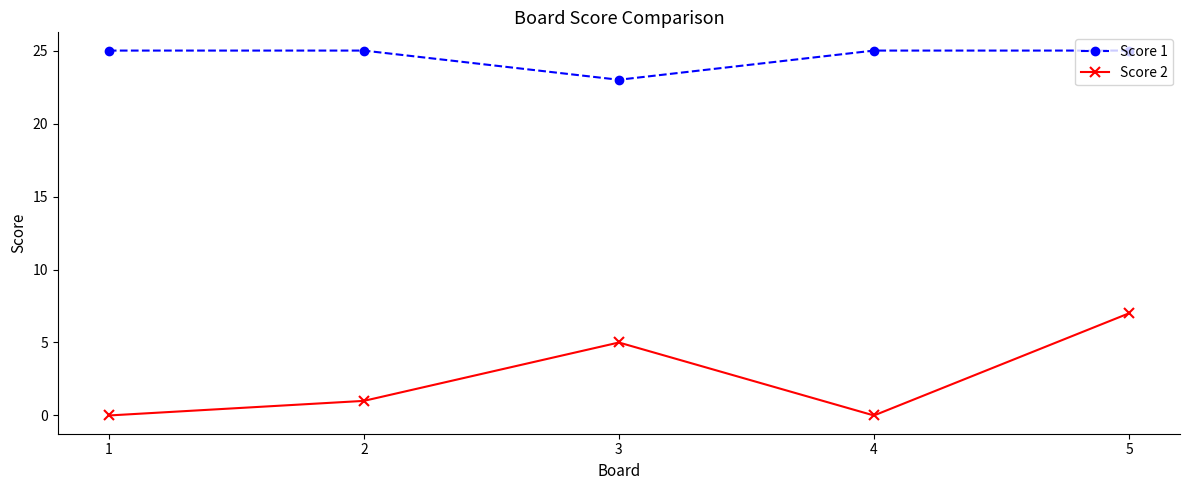

Read the Score 2 value at 2.

1